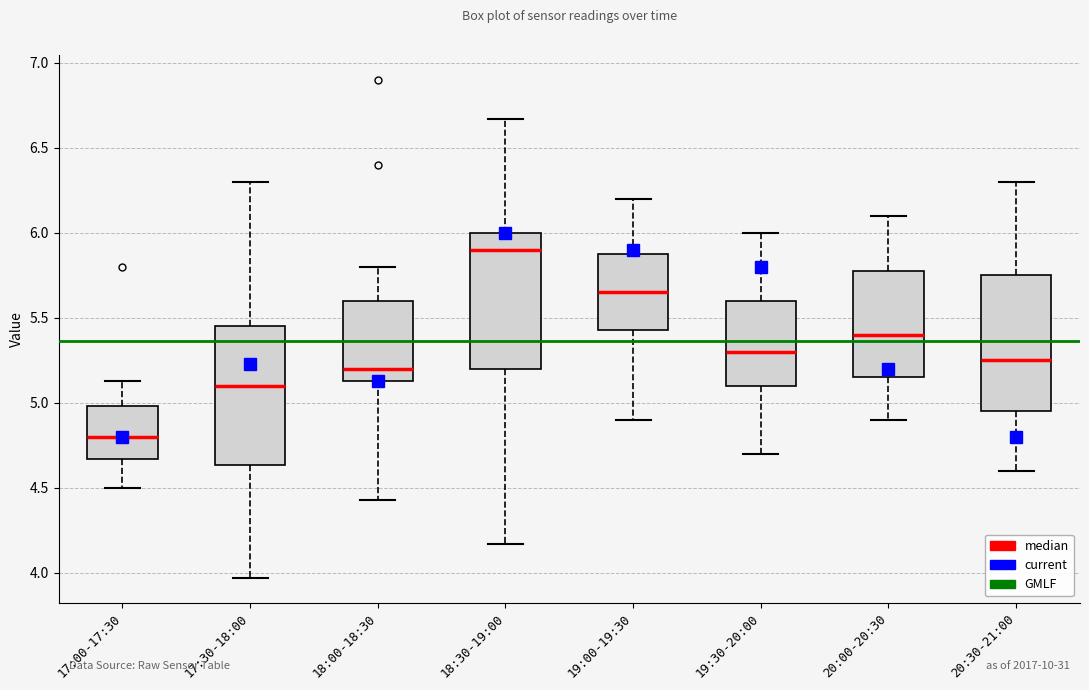

Reading left to right, read every box against the y-axis: the position of its median line, the range the box covers, and the ends of its whiskers. The values are not printed on the chart, so give them approximately, as read against the axis.

17:00-17:30: median 4.80, box 4.65 to 5.00, whiskers 4.50 to 5.15
17:30-18:00: median 5.10, box 4.65 to 5.45, whiskers 3.95 to 6.30
18:00-18:30: median 5.20, box 5.15 to 5.60, whiskers 4.45 to 5.80
18:30-19:00: median 5.90, box 5.20 to 6.00, whiskers 4.15 to 6.65
19:00-19:30: median 5.65, box 5.45 to 5.90, whiskers 4.90 to 6.20
19:30-20:00: median 5.30, box 5.10 to 5.60, whiskers 4.70 to 6.00
20:00-20:30: median 5.40, box 5.15 to 5.80, whiskers 4.90 to 6.10
20:30-21:00: median 5.25, box 4.95 to 5.75, whiskers 4.60 to 6.30